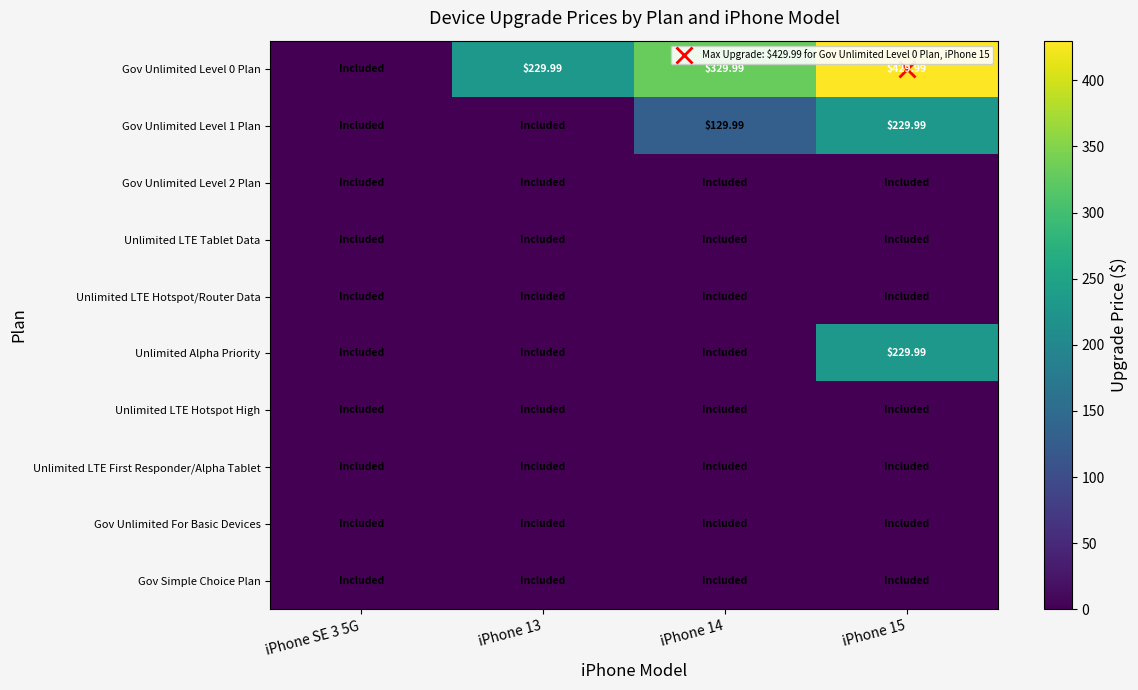

Which series has the widest spread of values?

Gov Unlimited Level 0 Plan